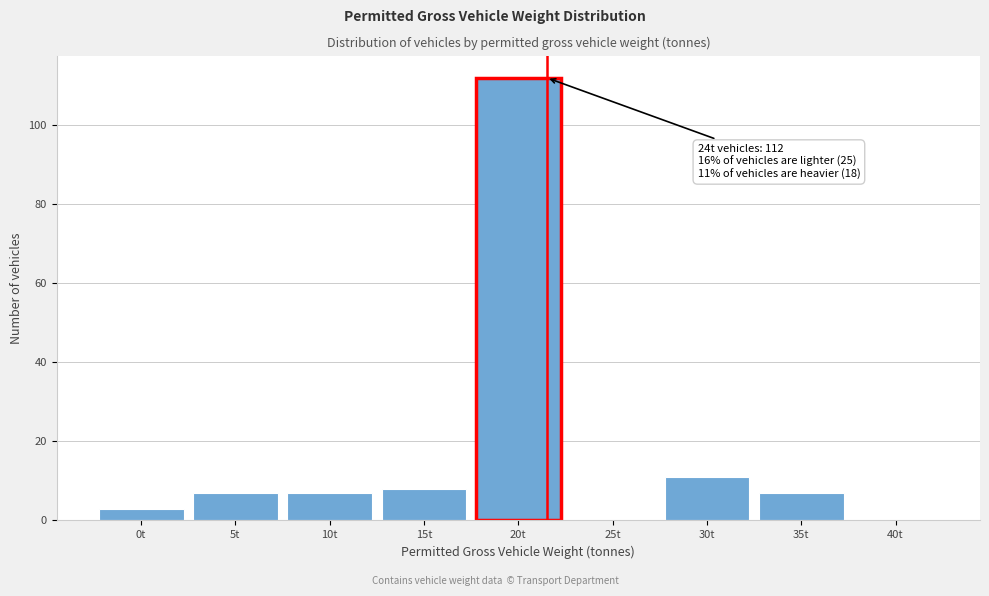

Reading left to right, transcribe all the data shown in this chart.

0t=3	5t=7	10t=7	15t=8	20t=112	25t=0	30t=11	35t=7	40t=0